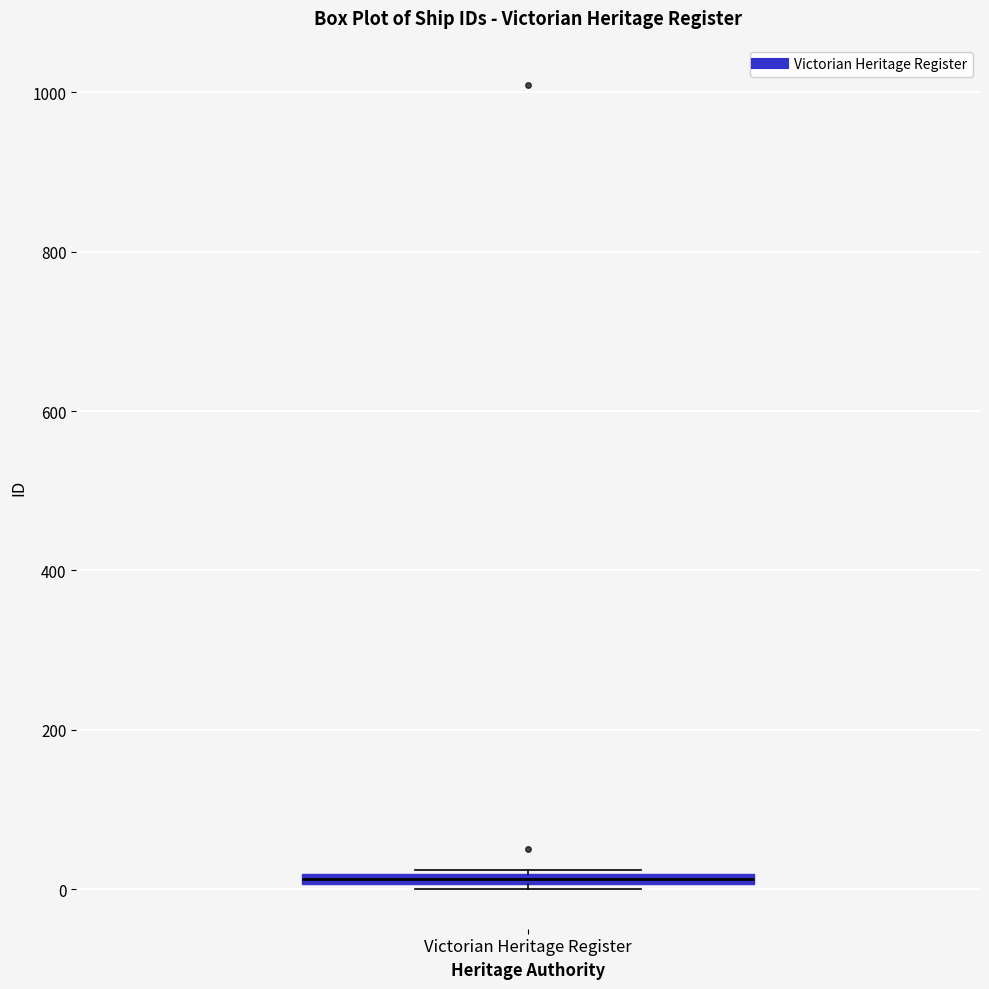

Where is the upper edge of the box for Victorian Heritage Register on the y-axis? The values are not printed on the chart, so give them approximately, as read against the axis.

20